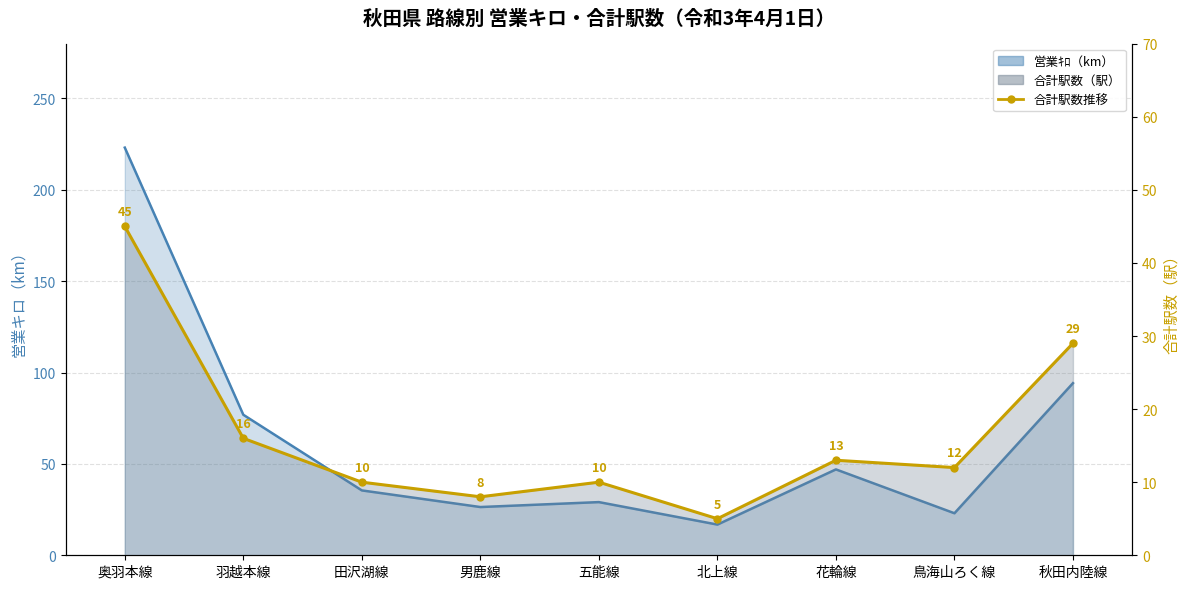

True or false: 営業ｷﾛ(km) and 合計駅数 cross at least once.

False